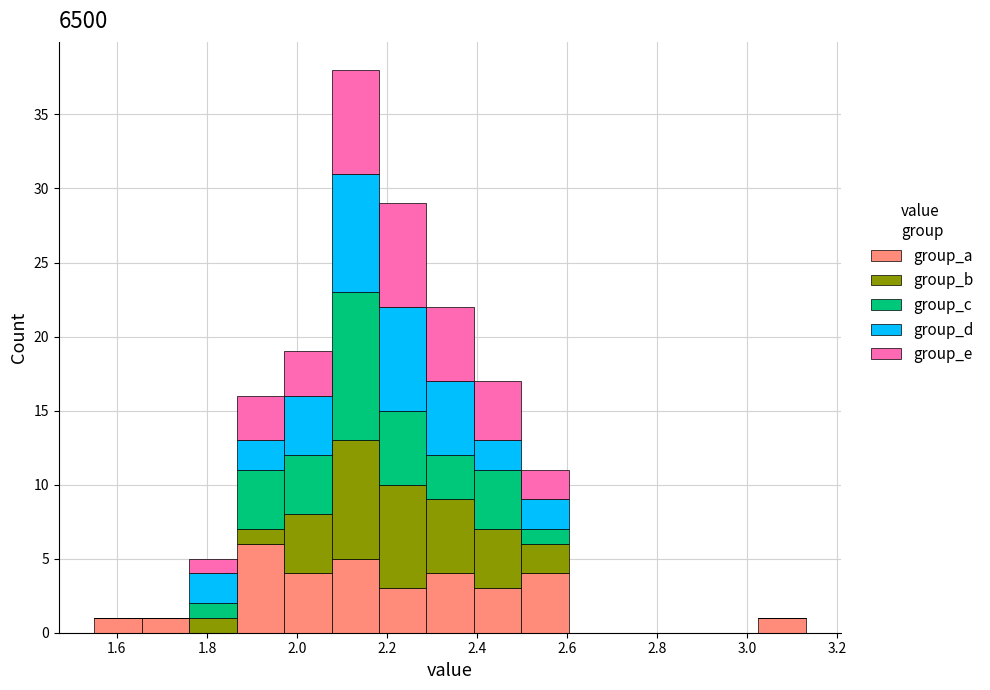

Which range on the x-axis has the tallest stacked bar (by total height)?

2.08 to 2.18